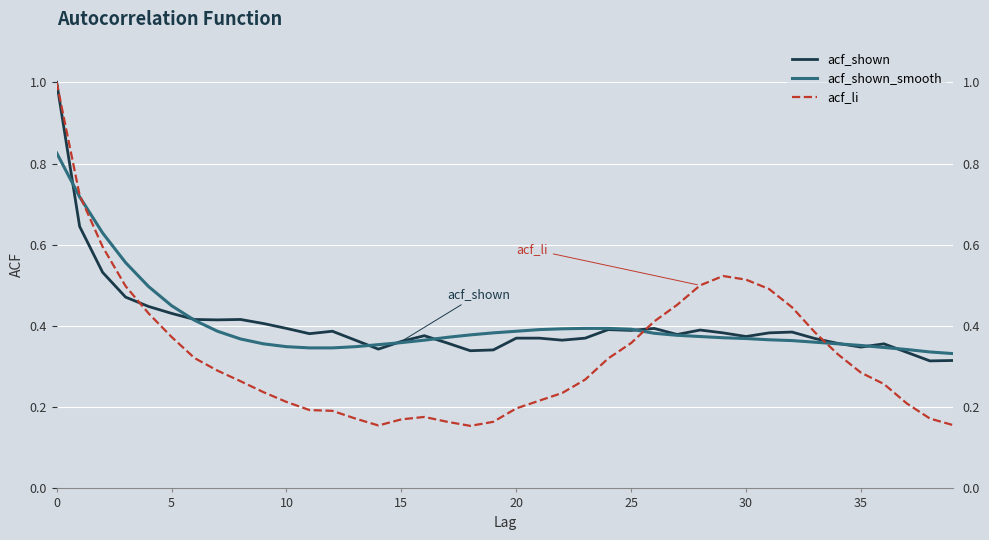

At 23, list the series in order from largest to smallest.

acf_shown_smooth, acf_shown, acf_li